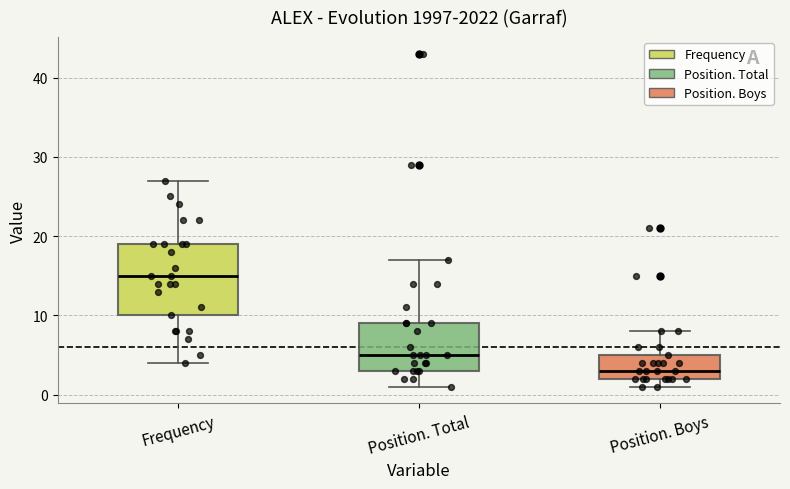

Comparing the boxes themselves (not the whiskers), which one is the tallest?

Frequency